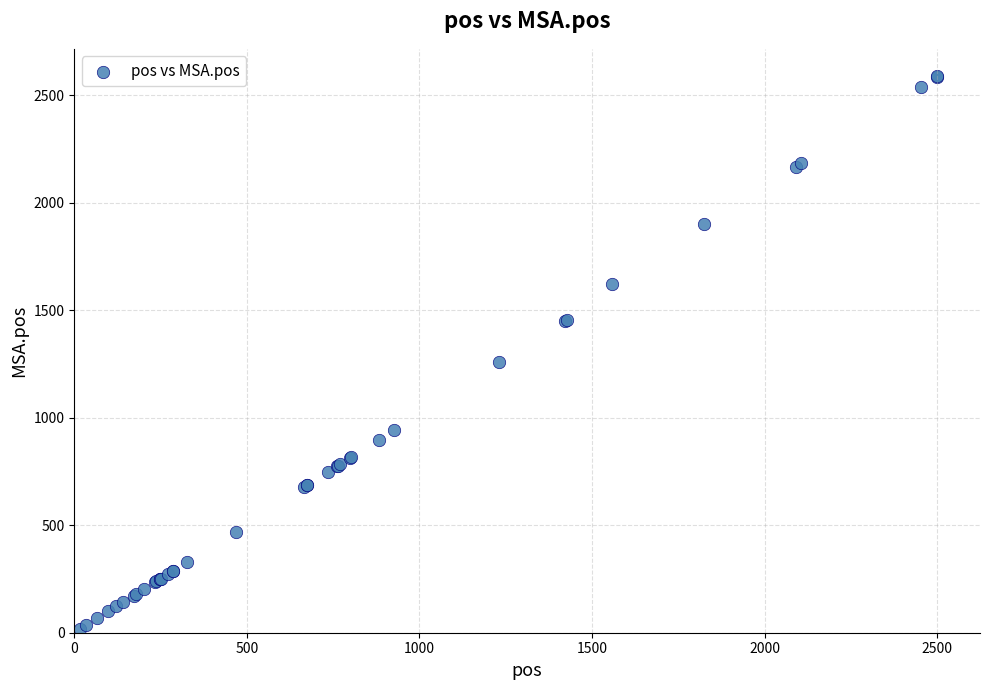

What Y value in the scatter plot is closest to 1302?

1257